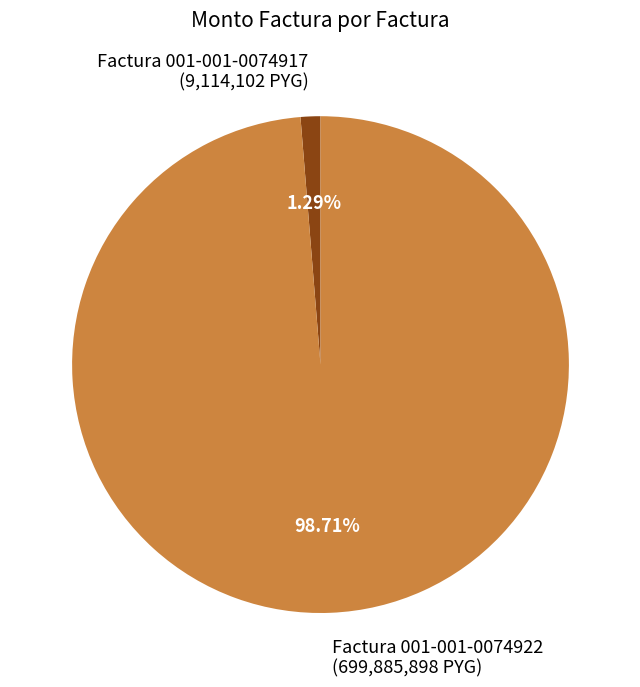

How many segments does this pie chart have?

2